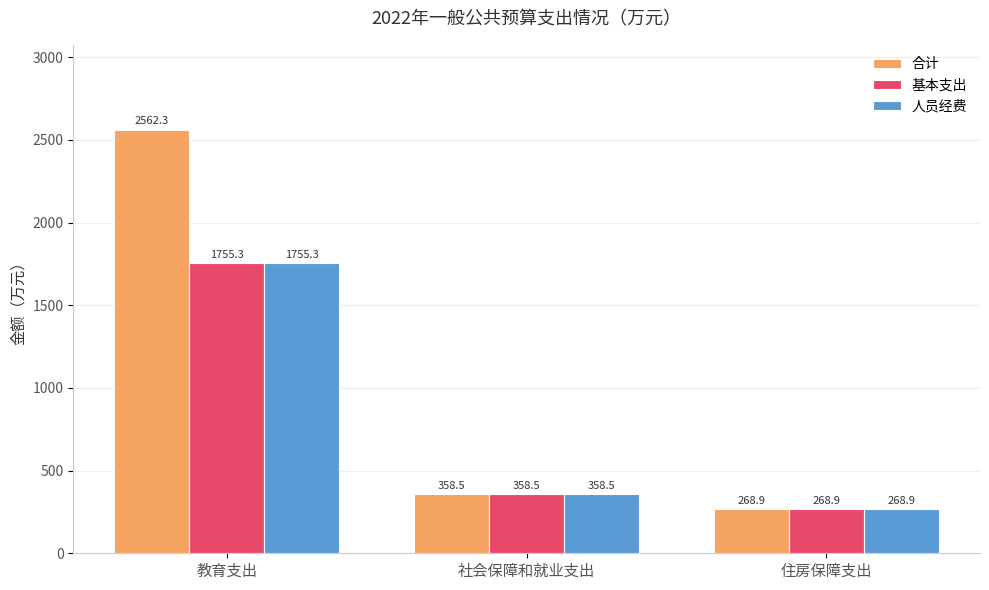

What is the difference between the maximum and minimum values in the 人员经费 series?

1486.4